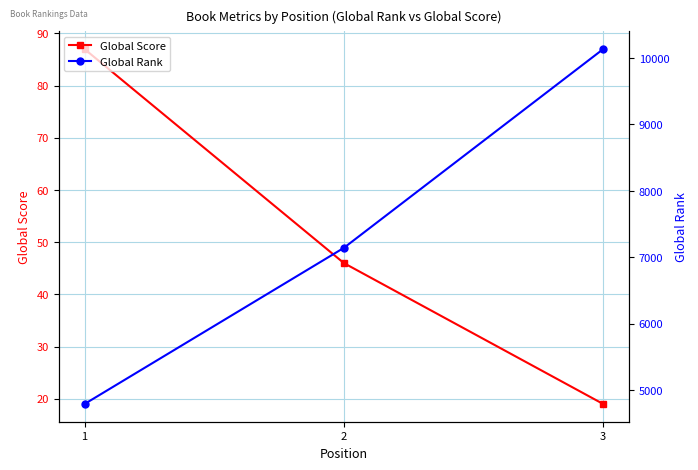

Is this an area chart (filled region under the line)?

No